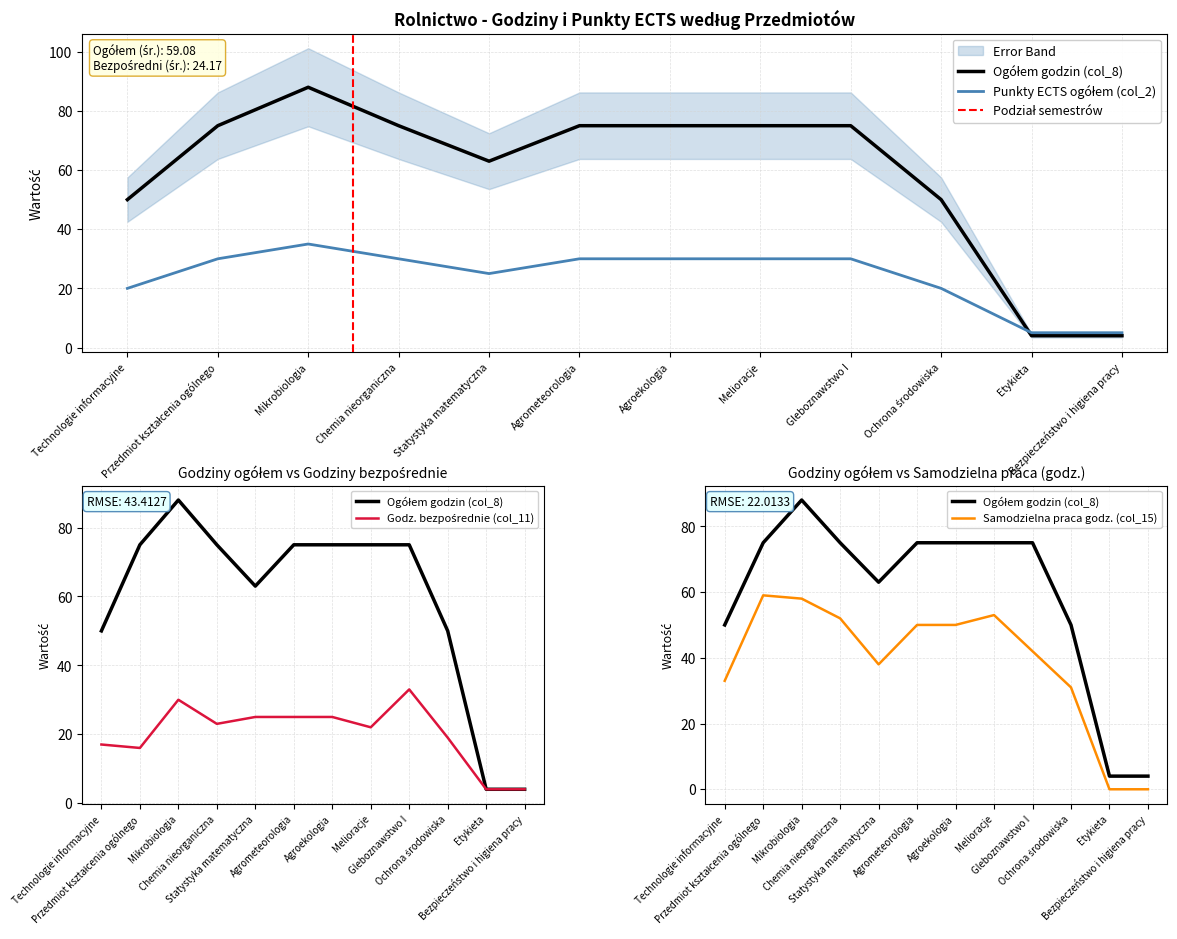

What is the sum of all Godz. bezpośrednie (col_11) values?

243